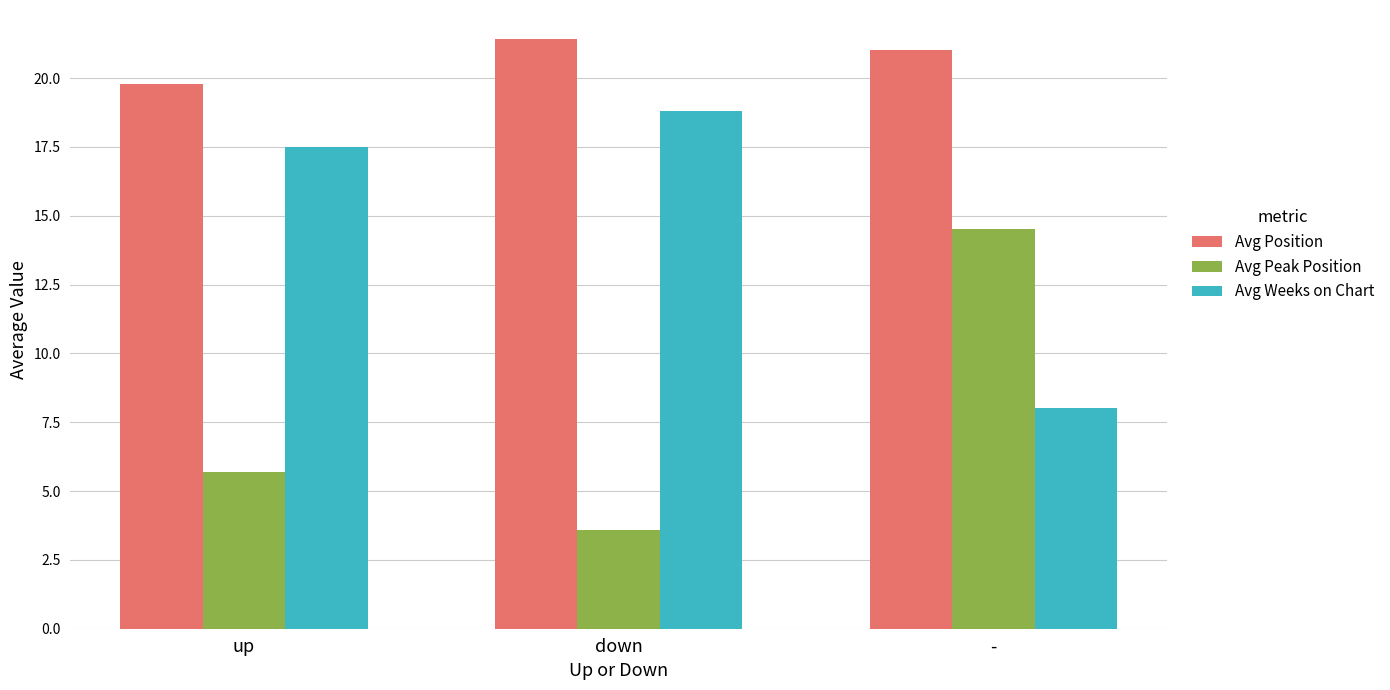

Rank the categories by Avg Weeks on Chart value from highest to lowest.

down, up, -